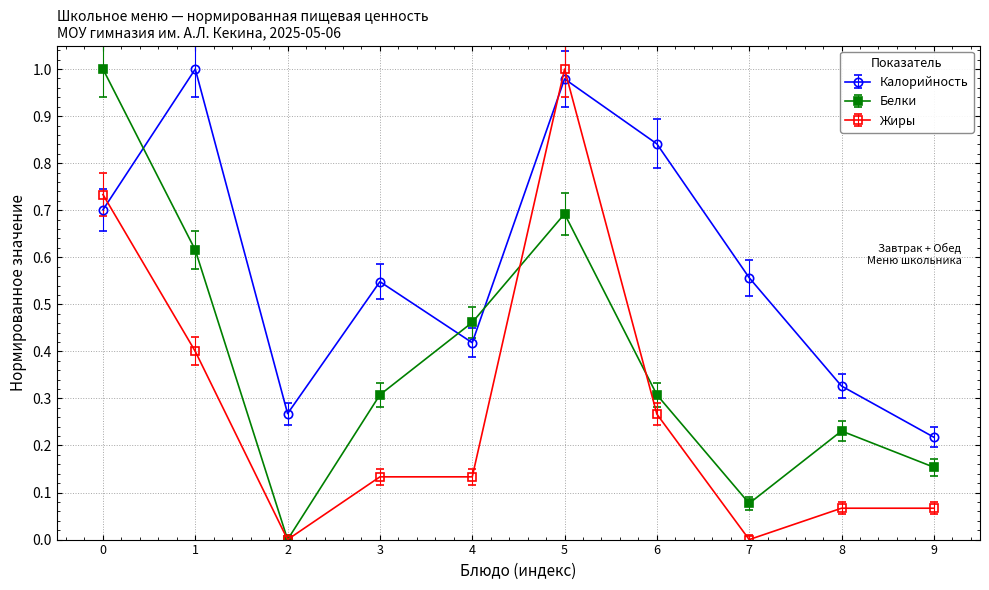

Which series has the largest total across all categories?

Калорийность